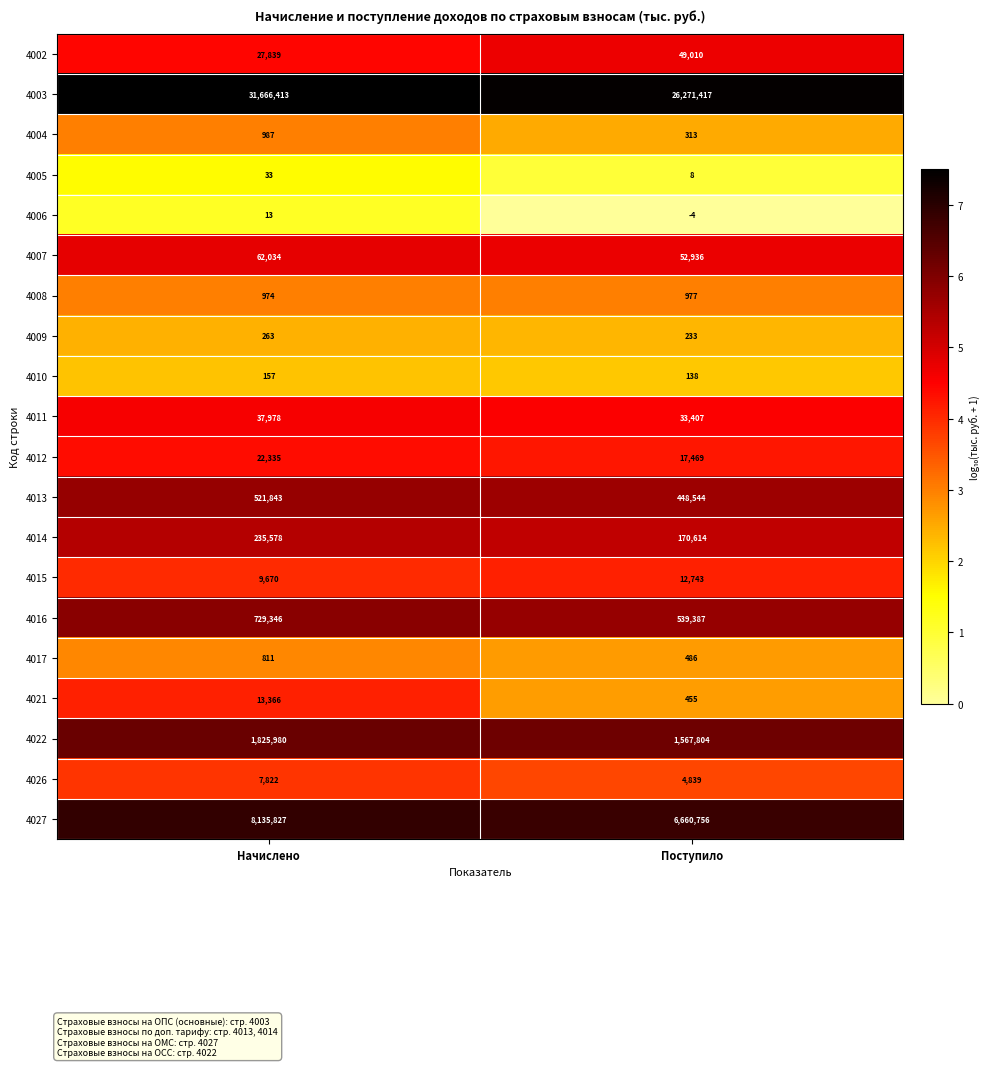

What is the total value across all series at Поступило?

35831532